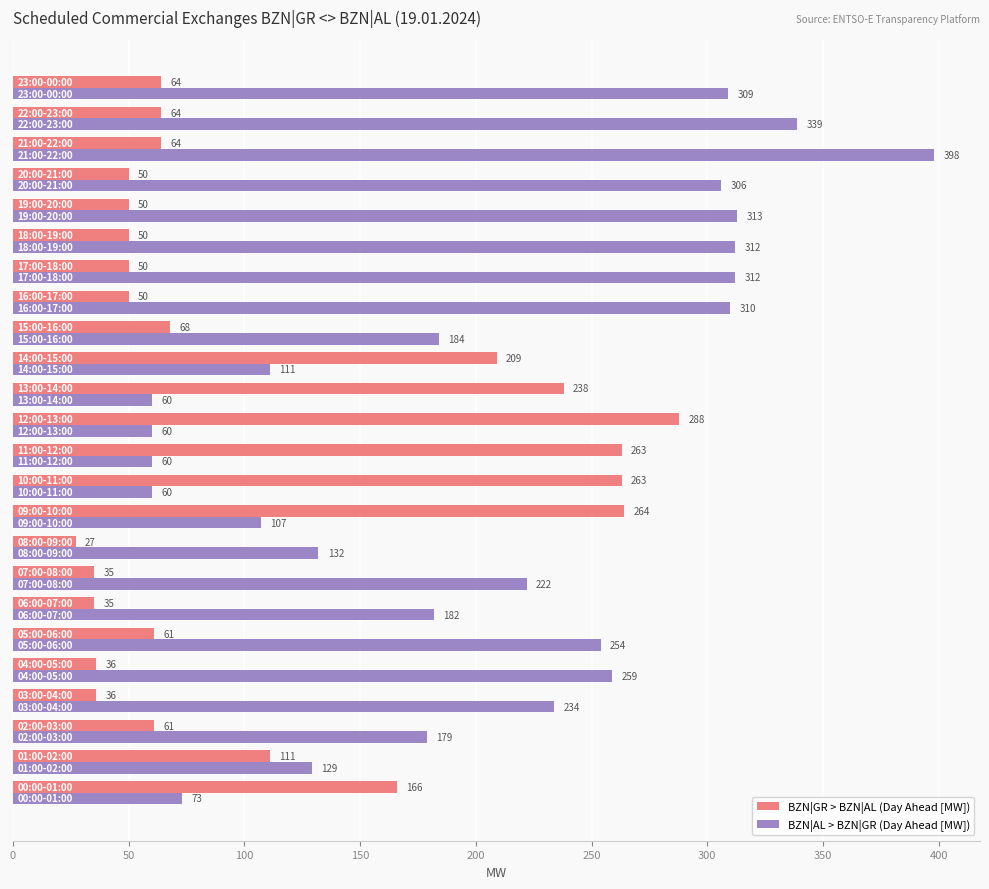

What is the sum of all BZN|AL > BZN|GR (Day Ahead [MW]) values?

4905